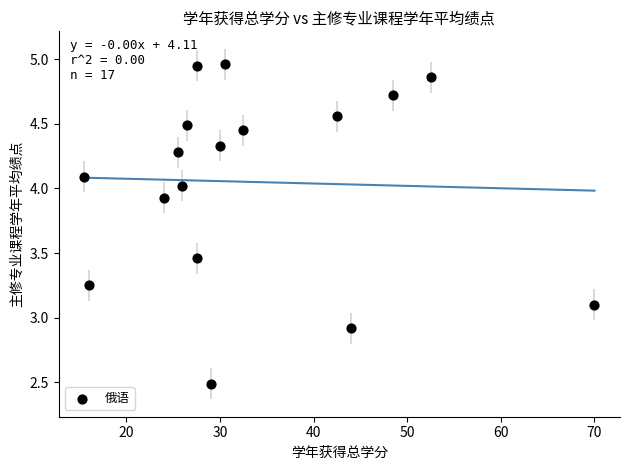

What is the range of X values (max minus min)?

54.5